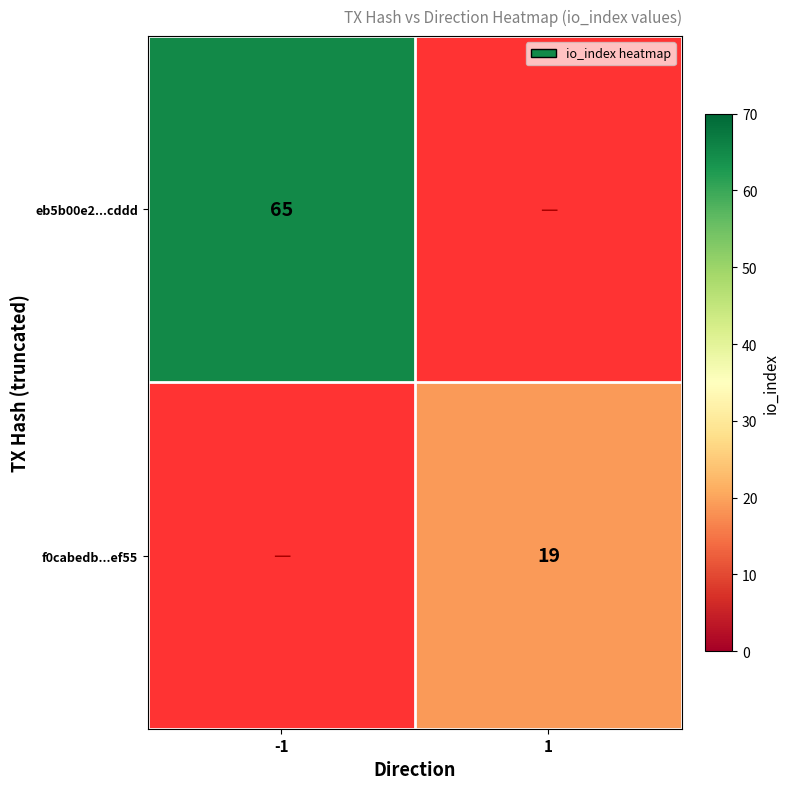

The eb5b00e2...cddd series shows 96 at -1. True or false?

False